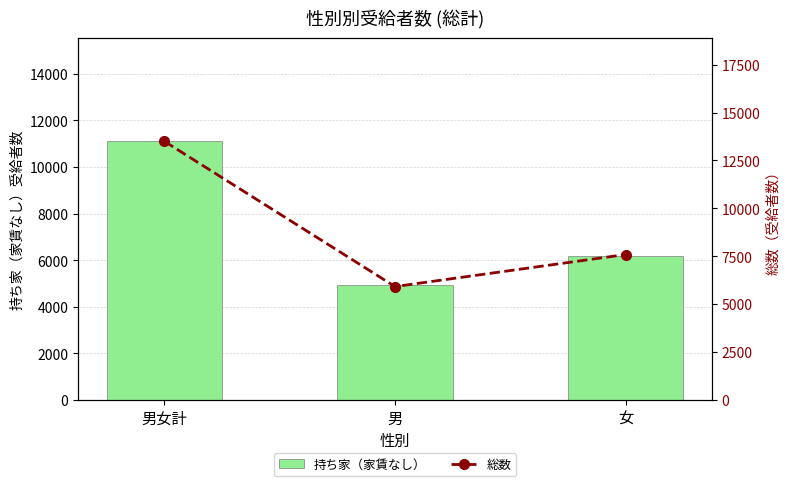

What are all the series names shown in the legend?

持ち家（家賃なし）, 総数